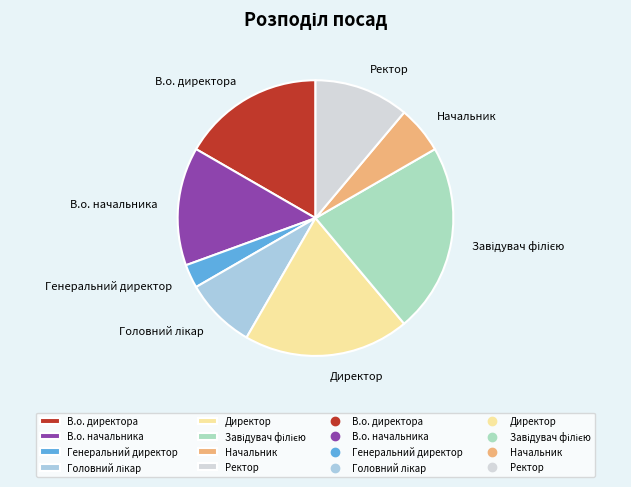

Between Ректор and В.о. директора, which is larger?

В.о. директора